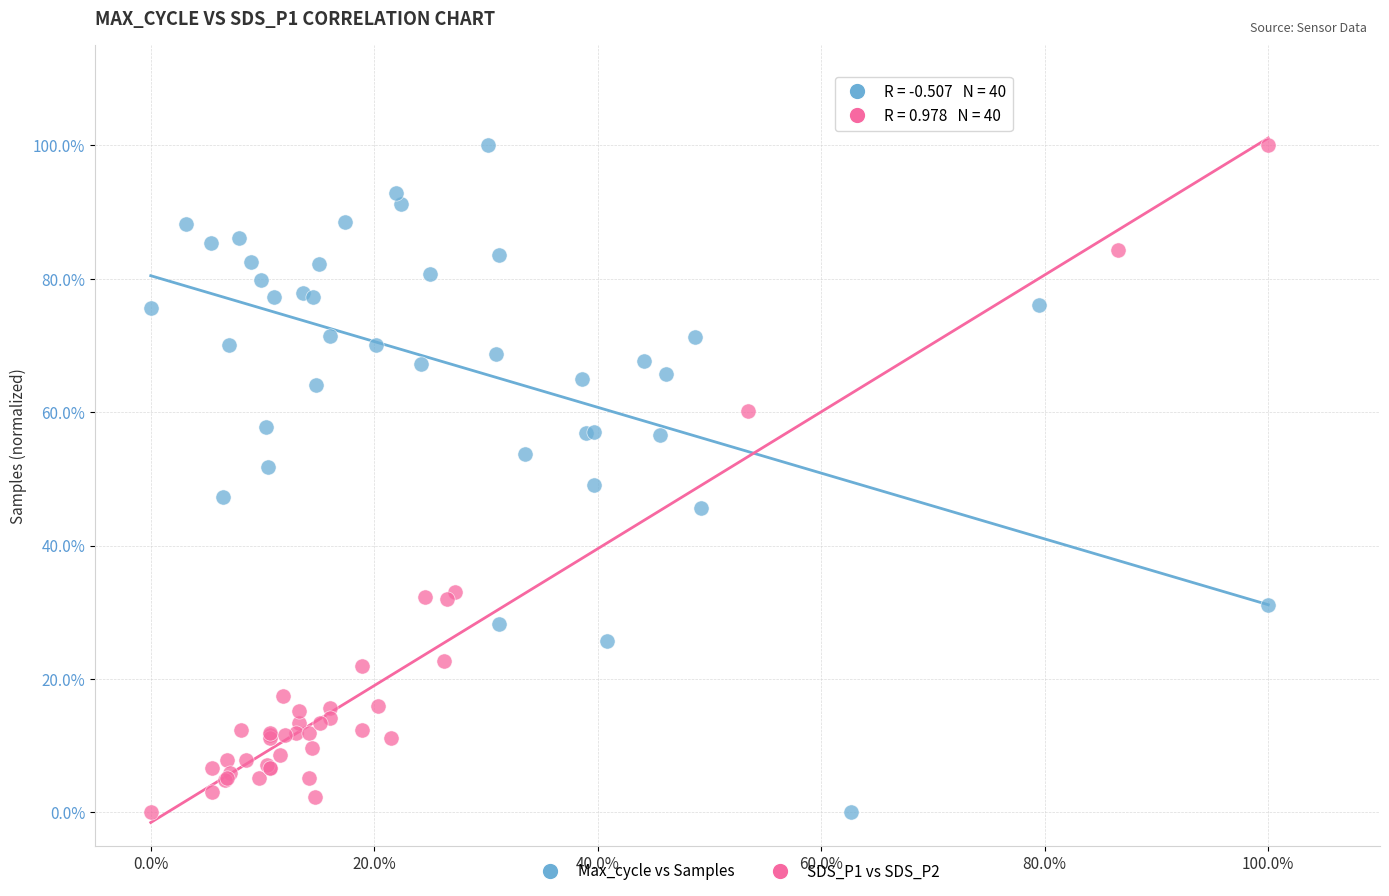

What are all the series names shown in the legend?

Max_cycle vs Samples, SDS_P1 vs SDS_P2